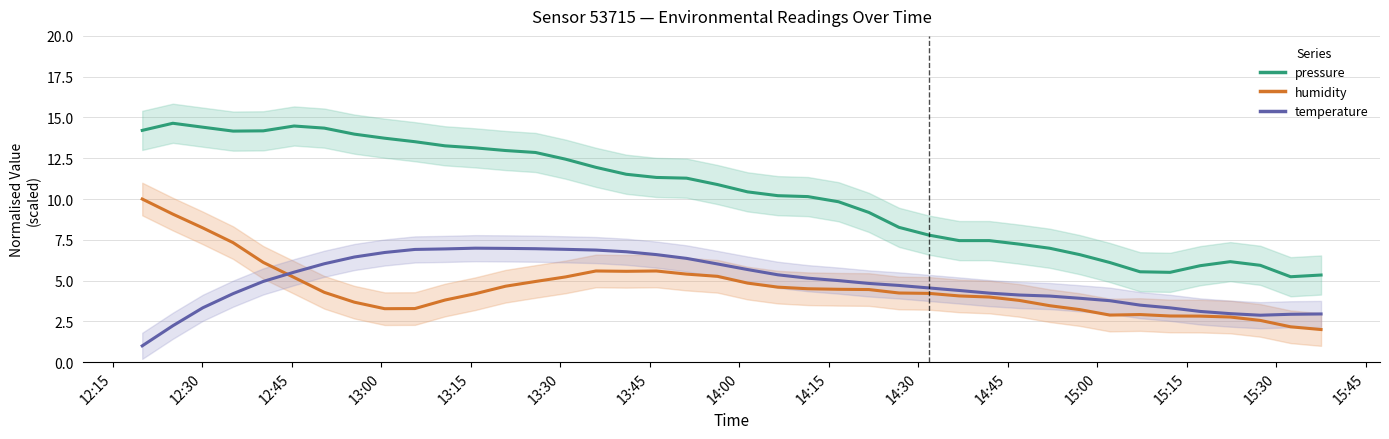

What is the value of the humidity point at the 24th from the left?

4.5